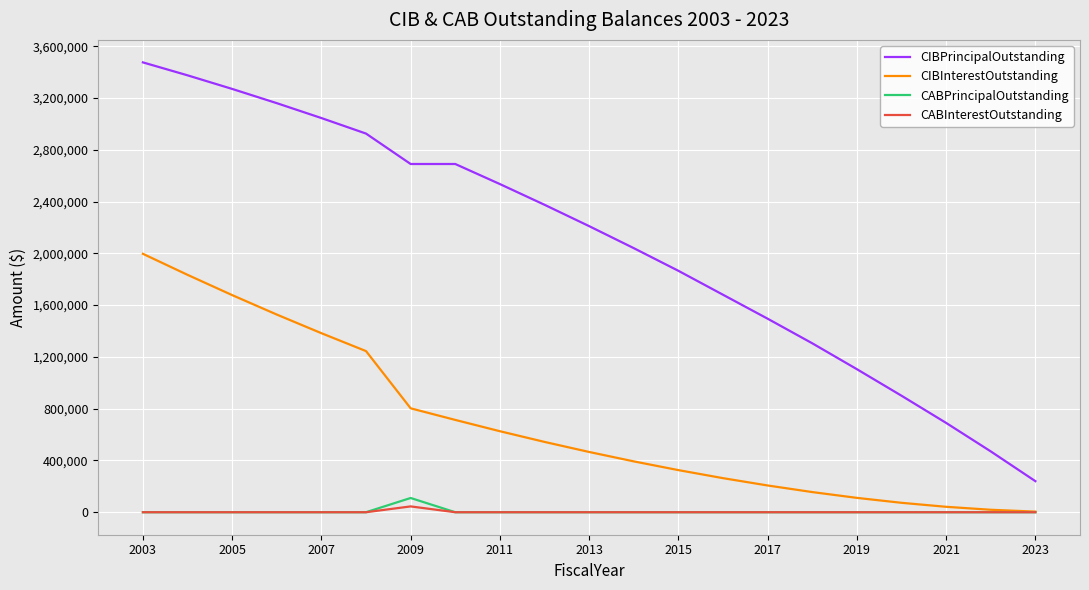

Which series has the largest range (max minus min)?

CIBPrincipalOutstanding